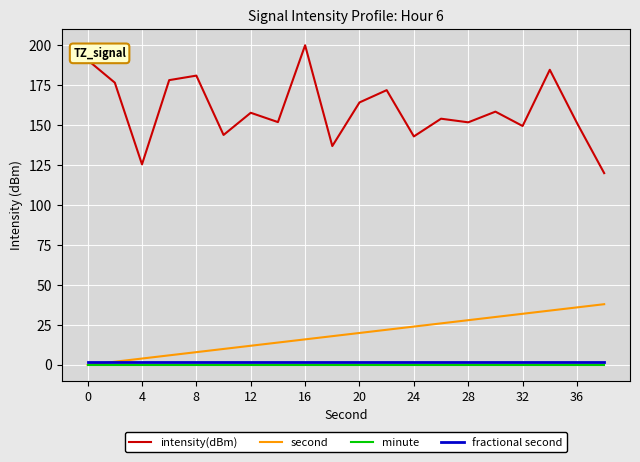

True or false: second has more than 2 interior local peaks.

False